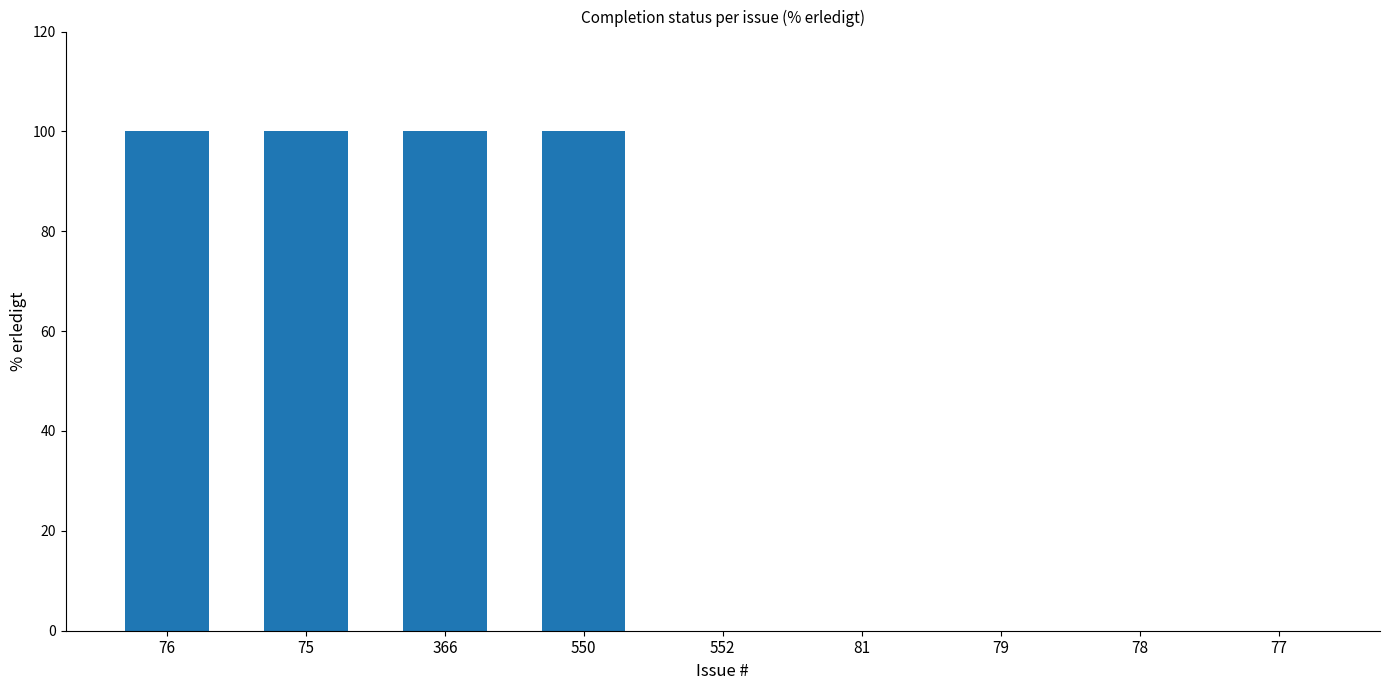

What is the sum of the values at 552 and 366?

100